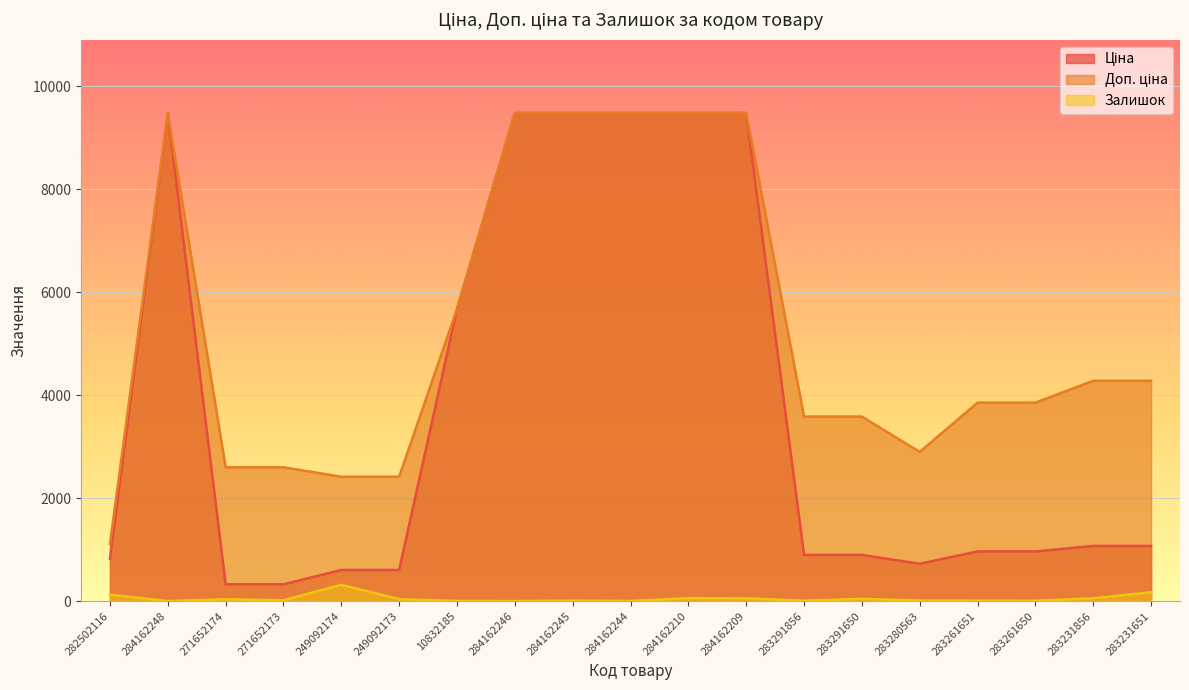

What is the approximate value of Ціна at 284162245?

9480.1